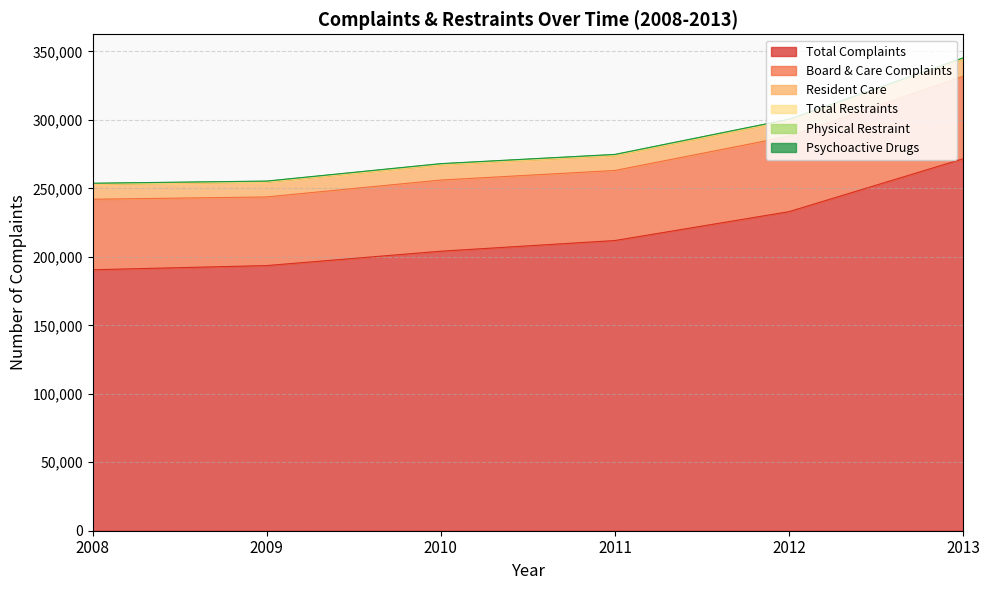

How many lines are shown in the chart?

6